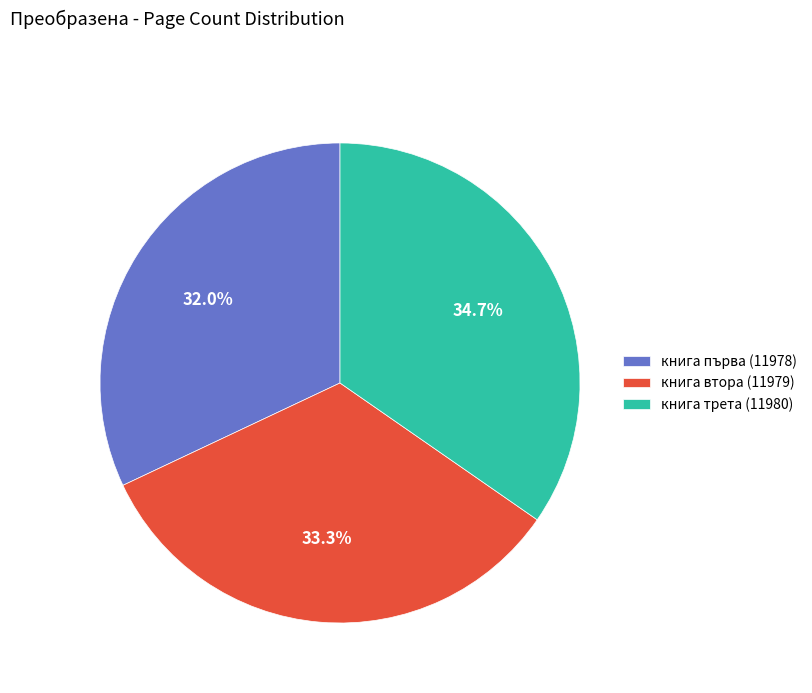

What is the largest slice in the pie chart?

книга трета (11980)